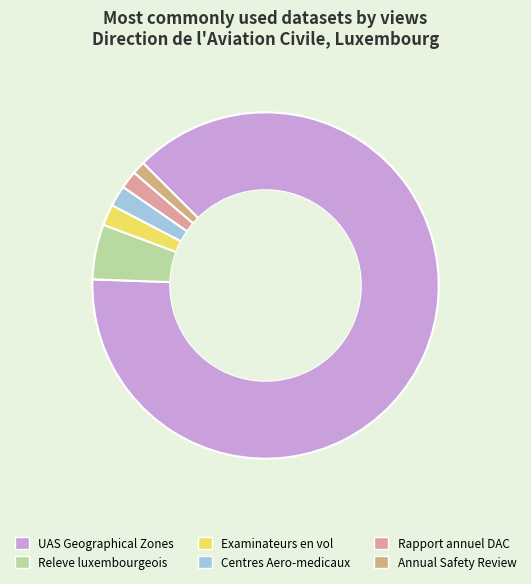

How many segments does this pie chart have?

6